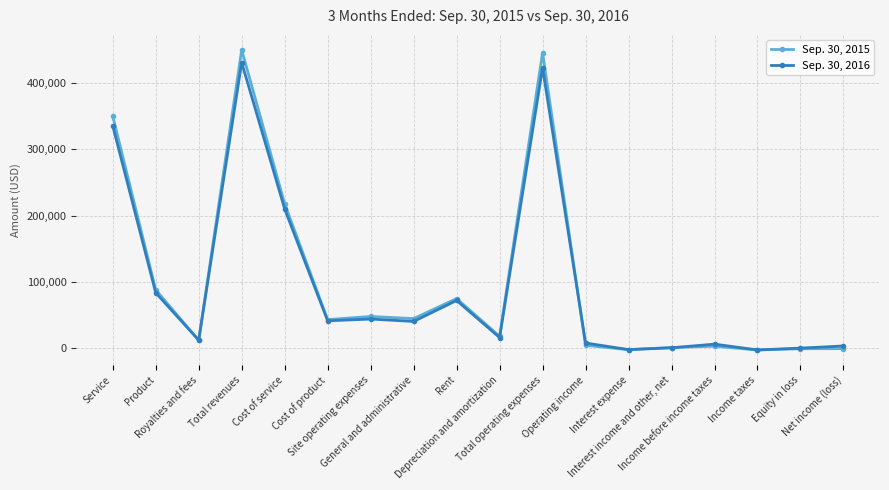

At which label does Sep. 30, 2016 reach its peak?

Total revenues